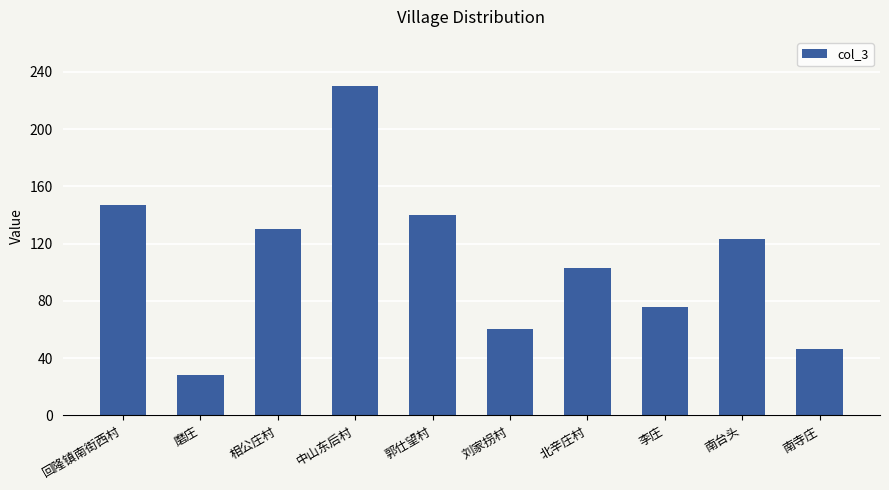

Reading left to right, list all the values displayed in this chart.

147.0	28.0	130.0	230.0	140.0	60.0	103.0	76.0	123.6	46.0